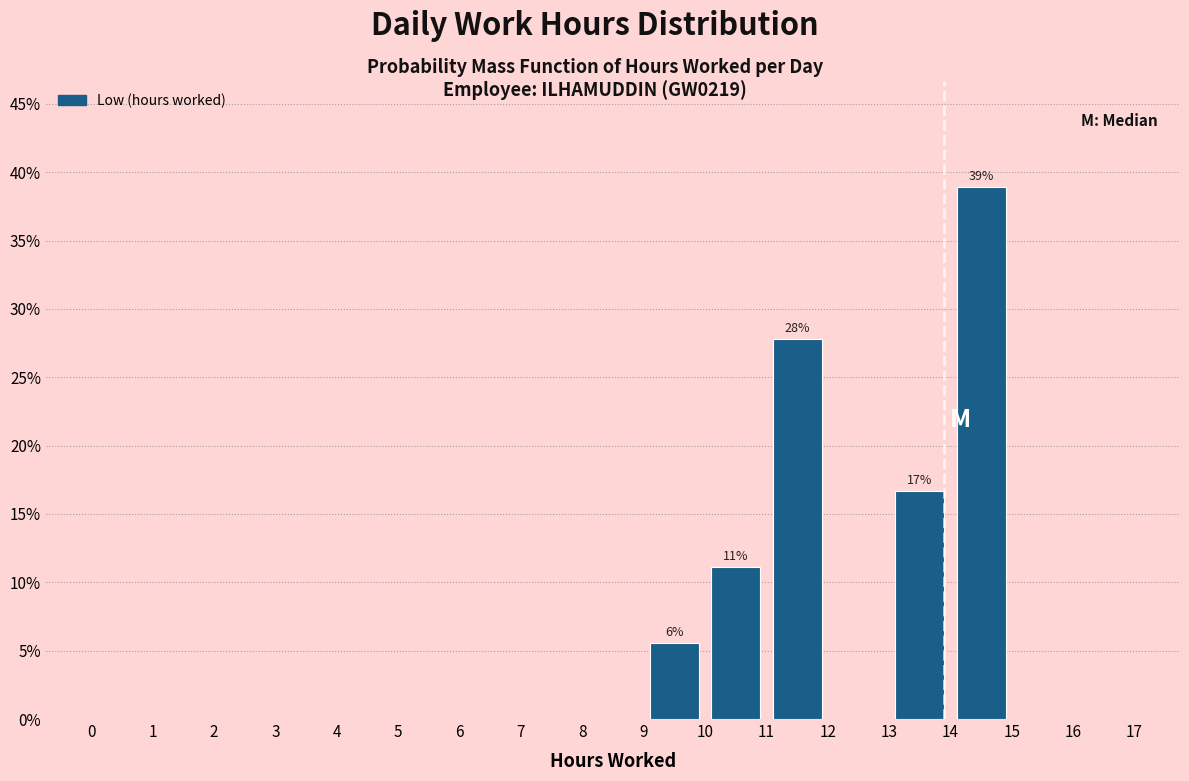

Over which range of the x-axis is the bar tallest?

14 to 15